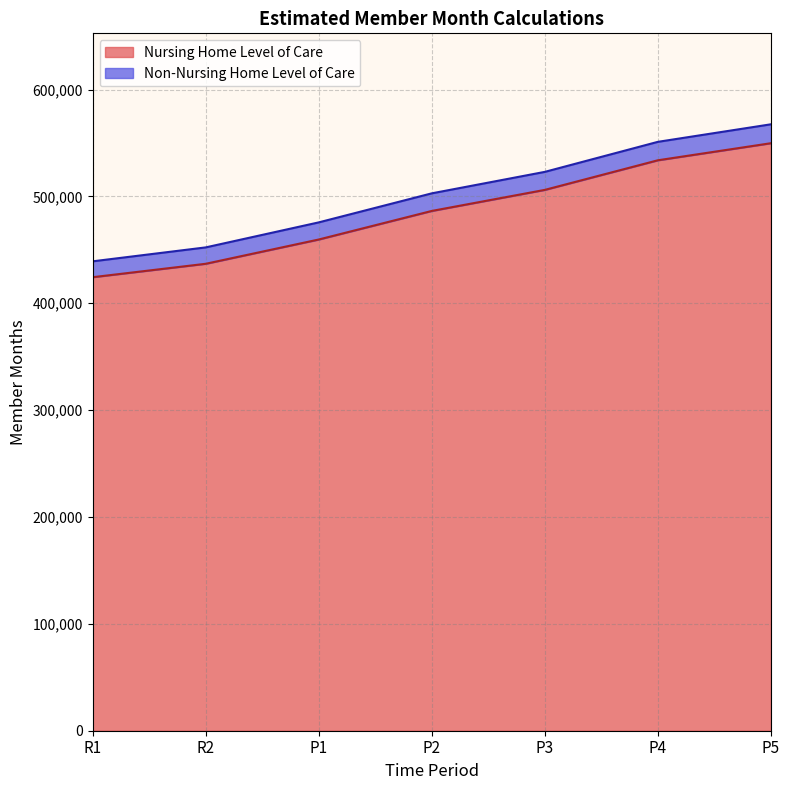

Which category has the highest value in the Nursing Home Level of Care series?

P5